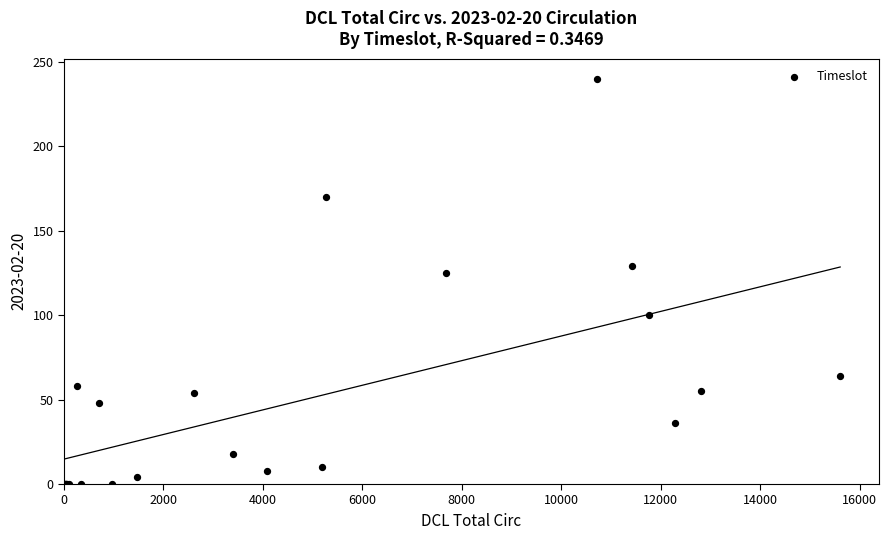

What Y value in the scatter plot is closest to 120?

125